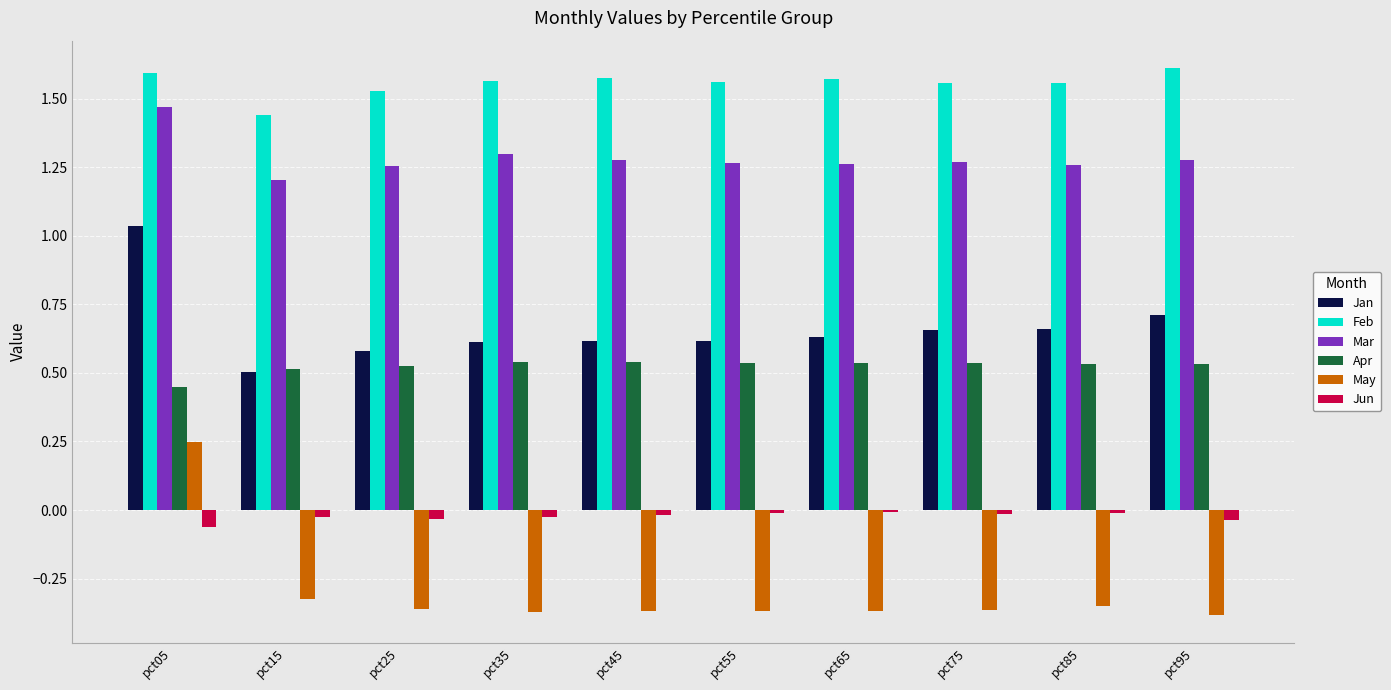

What are all the series names shown in the legend?

Jan, Feb, Mar, Apr, May, Jun